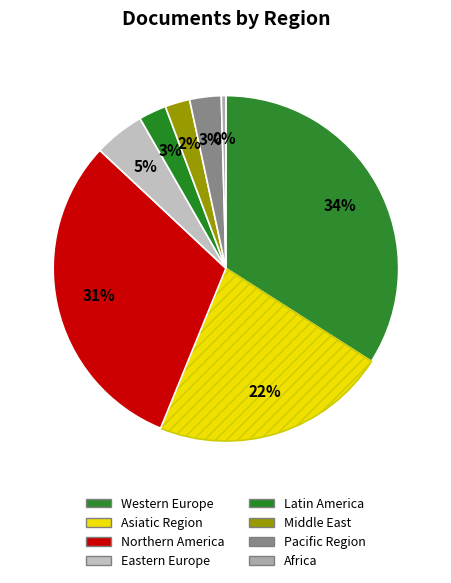

The Western Europe slice represents 29% of the pie. True or false?

False